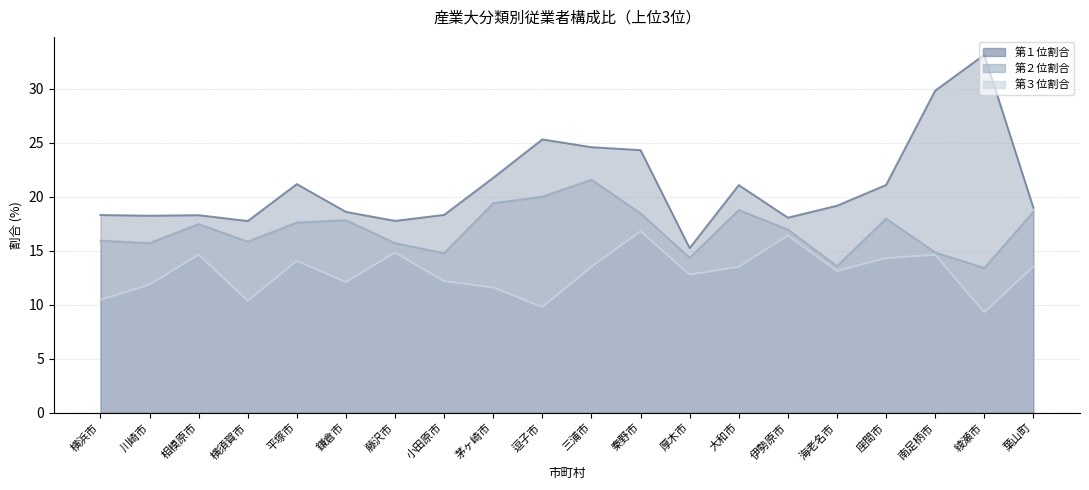

Where is the first local maximum for 第３位割合?

相模原市